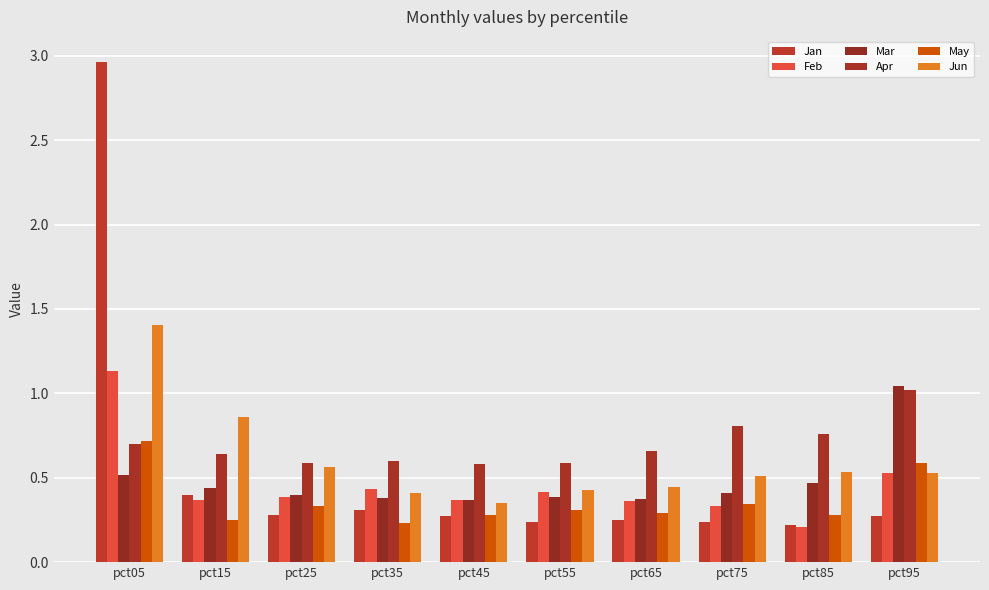

What is the average value of the Mar series?

0.5